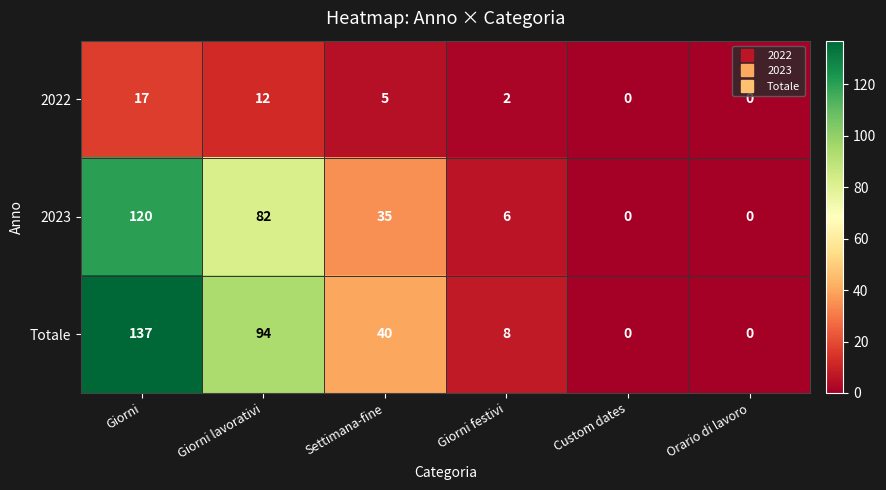

Which series has the largest total across all categories?

Totale